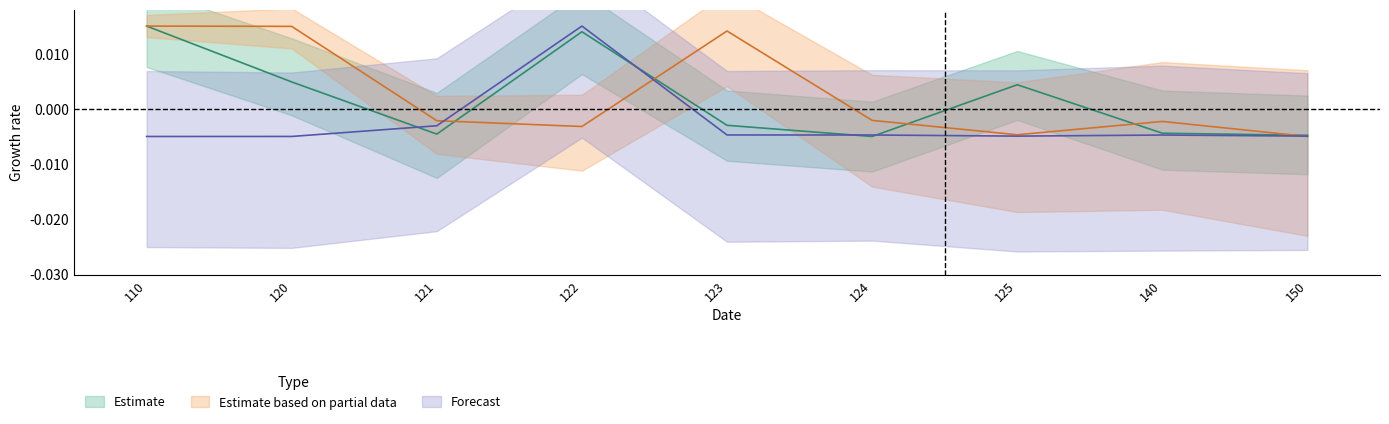

Which category has the highest value in the Estimate based on partial data series?

110